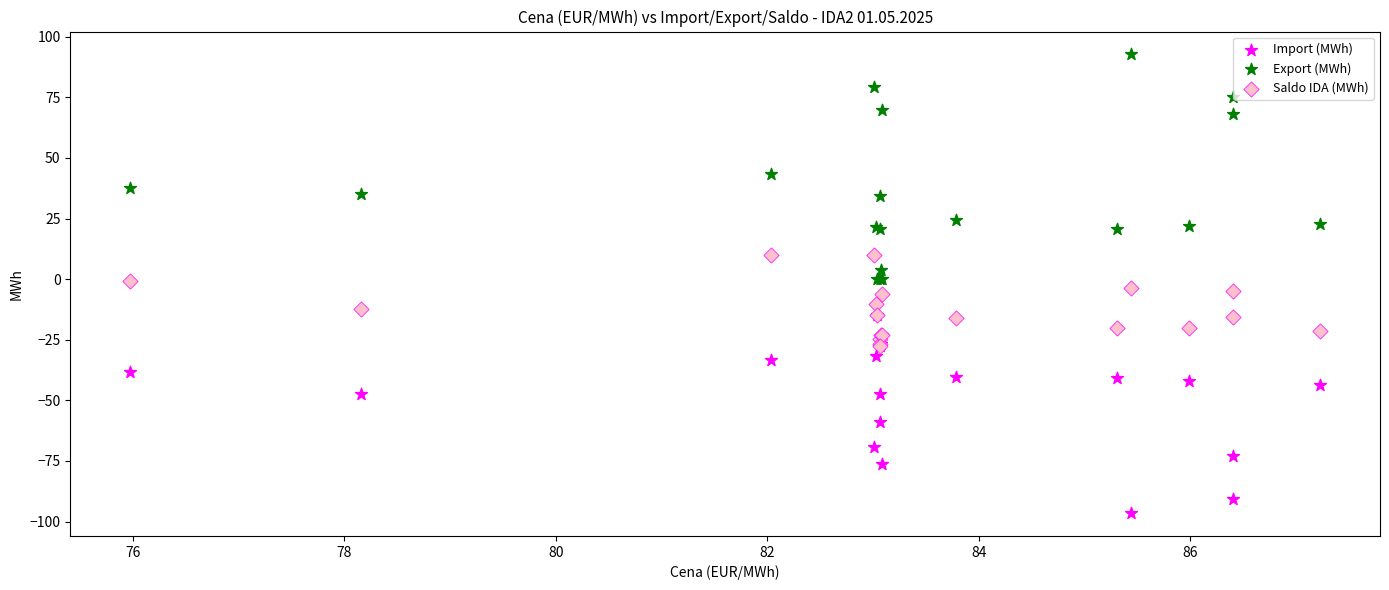

What are all the series names shown in the legend?

Import (MWh), Export (MWh), Saldo IDA (MWh)